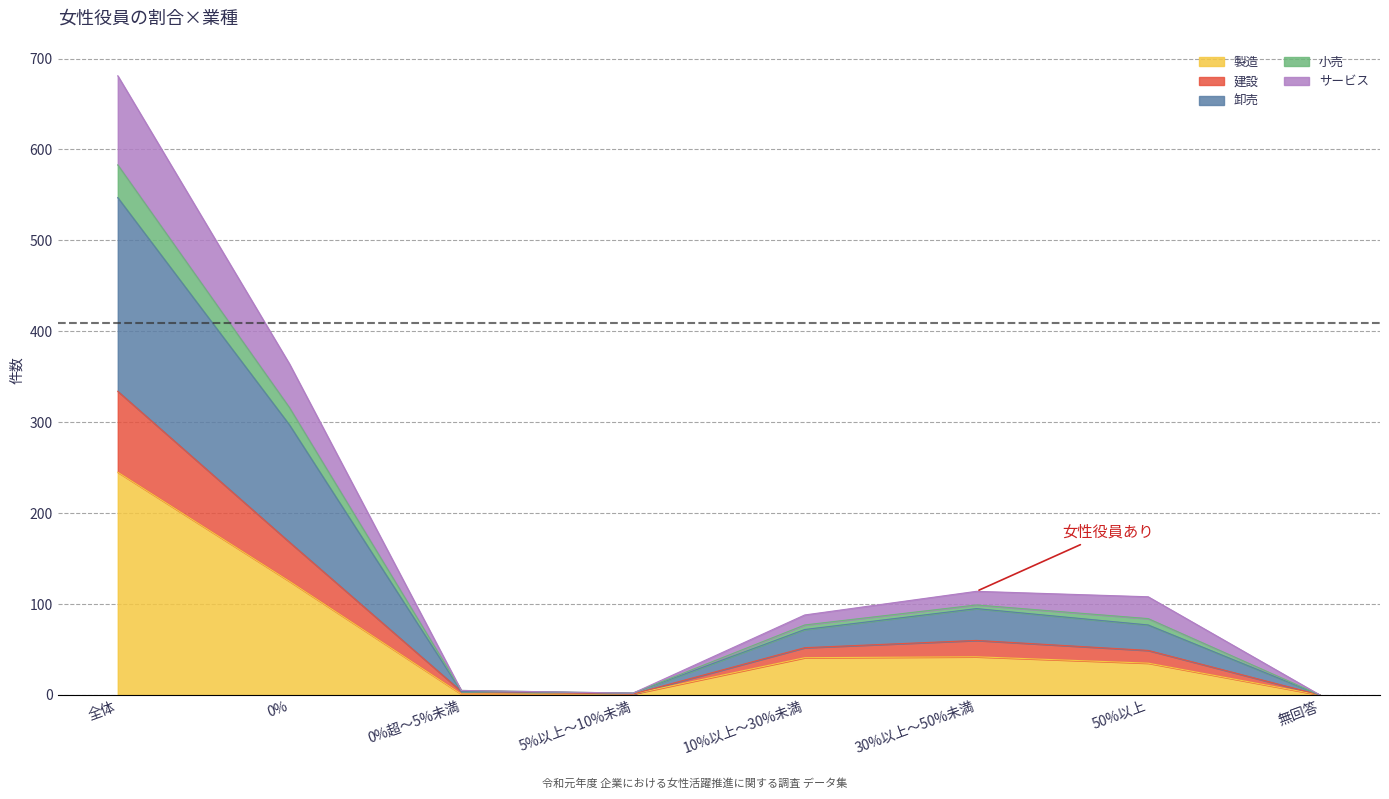

At which label does 製造 reach its peak?

全体